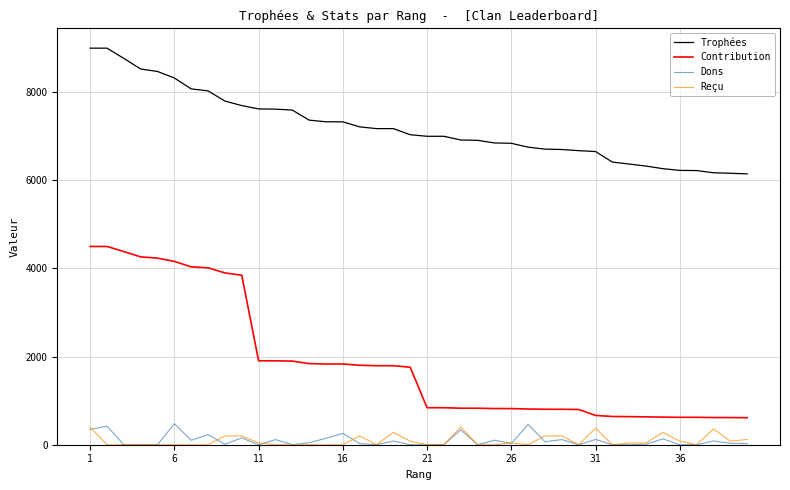

Rank the series by their maximum value, from lowest to highest.

Reçu, Dons, Contribution, Trophées